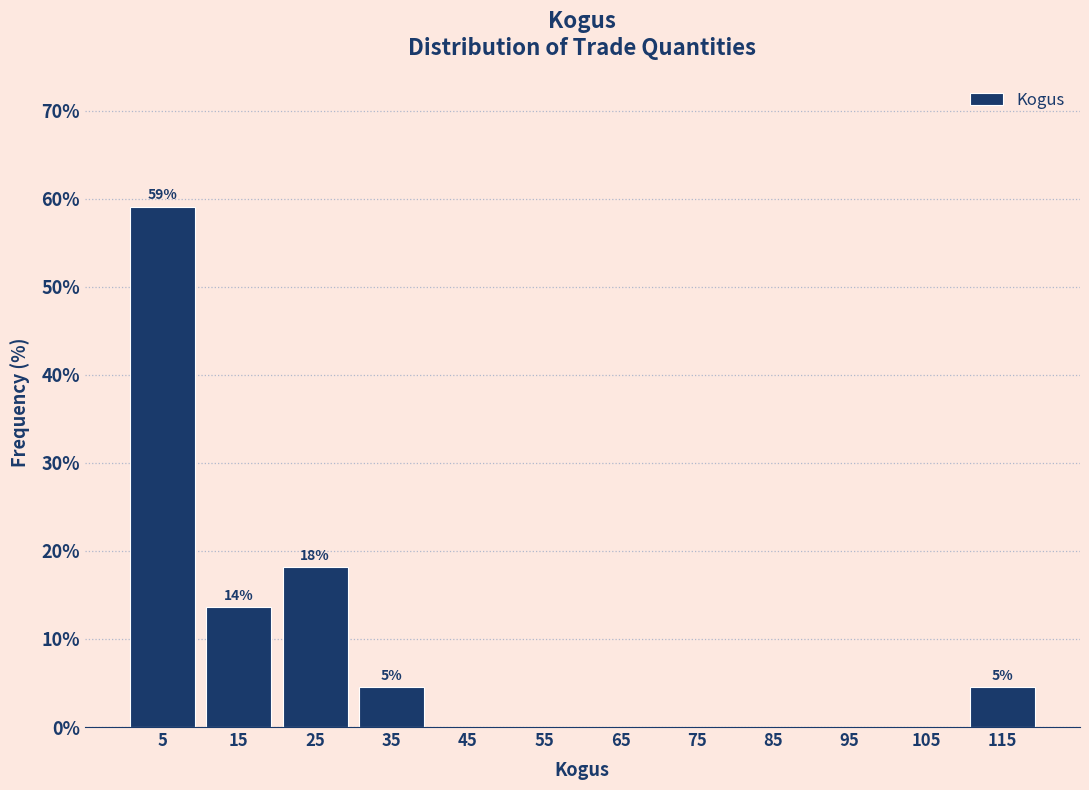

Which range on the x-axis has the tallest bar?

0 to 10